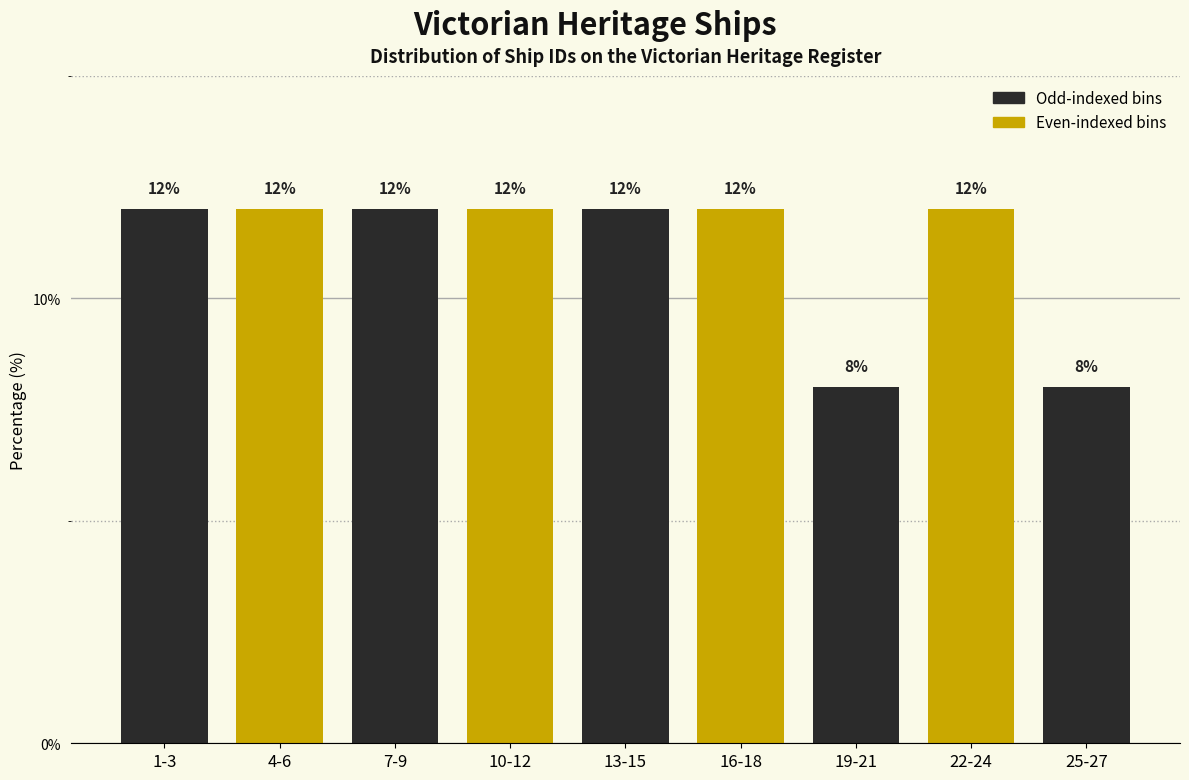

Reading left to right, transcribe all the data shown in this chart.

12	12	12	12	12	12	8	12	8